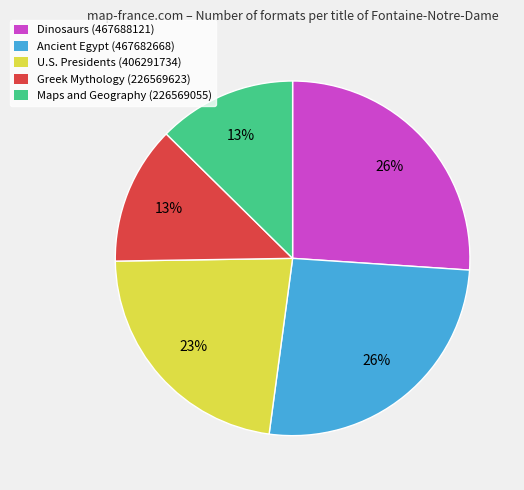

Does Ancient Egypt account for over 50% of the chart?

No